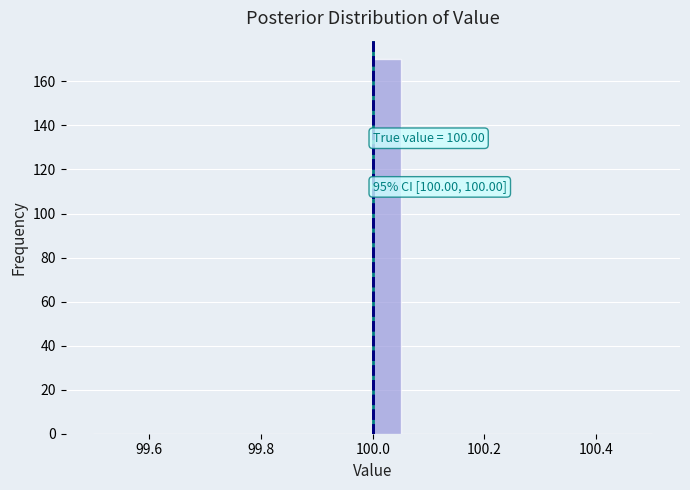

Read against the x-axis, roughly where is the centre of the tallest bar?

100.02